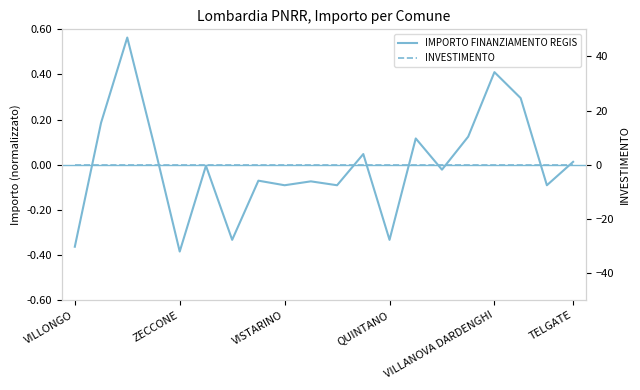

What is the total value across all series at VILLANOVA DARDENGHI?

0.4